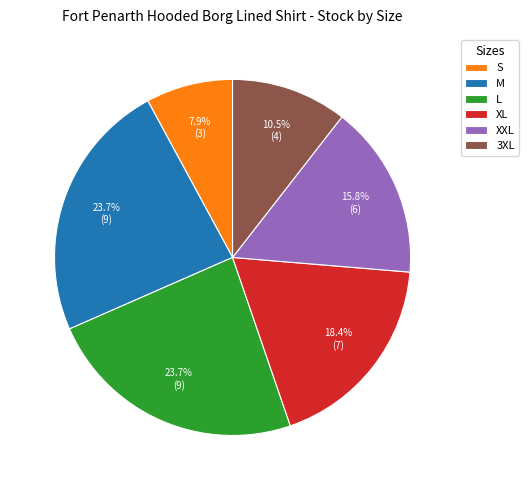

To the nearest percent, what is the average slice percentage?

17%